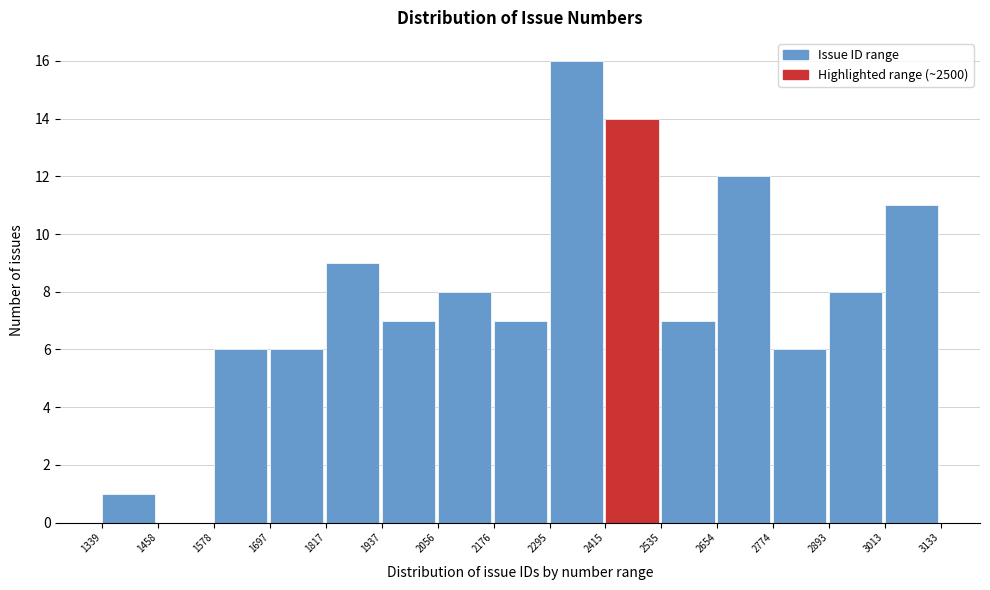

Which range on the x-axis has the tallest bar?

2295 to 2415